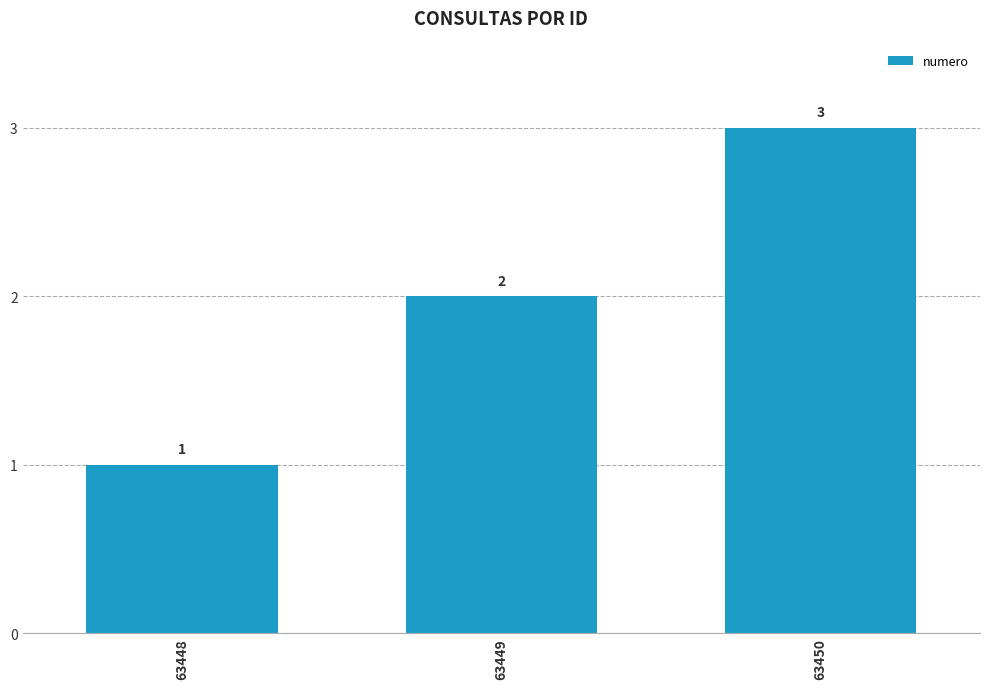

How many data points does each series have?

3